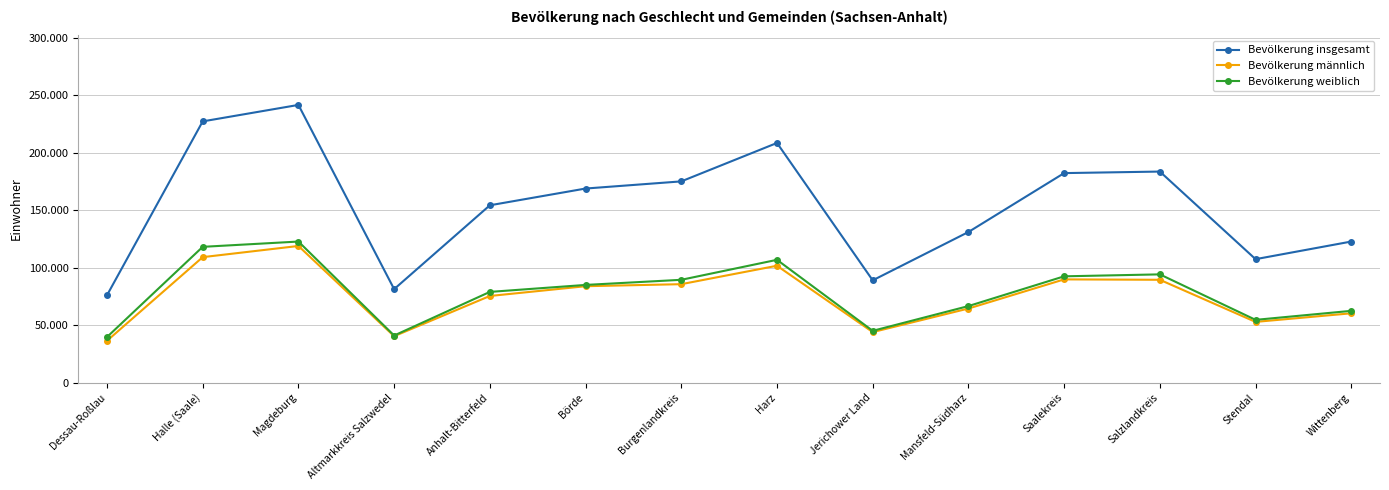

Which series has the widest spread of values?

Bevölkerung insgesamt